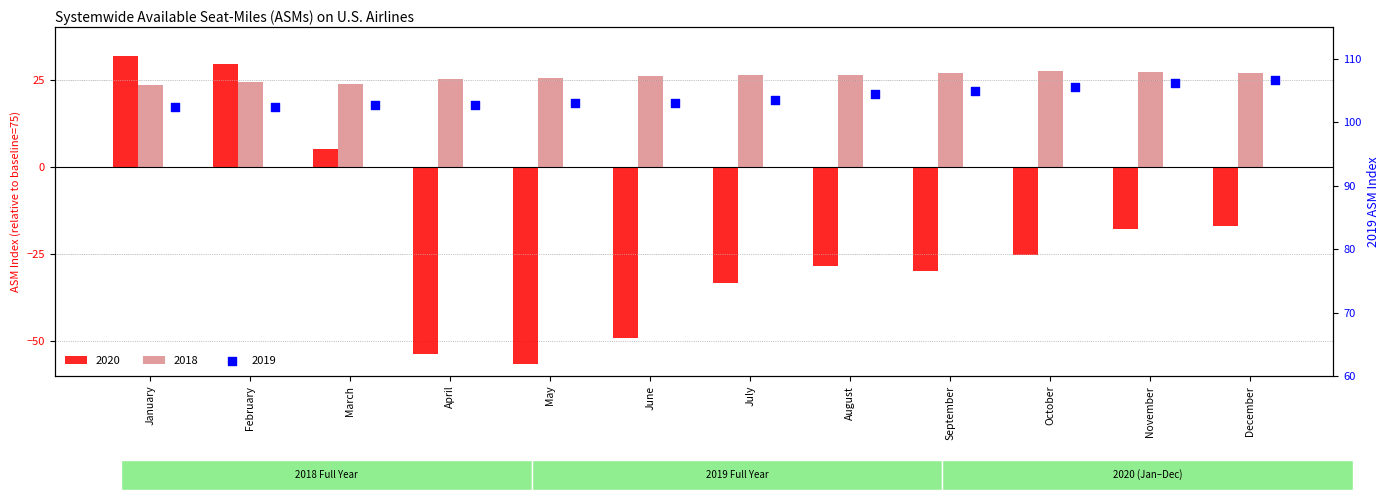

What are all the series names shown in the legend?

2020, 2018, 2019